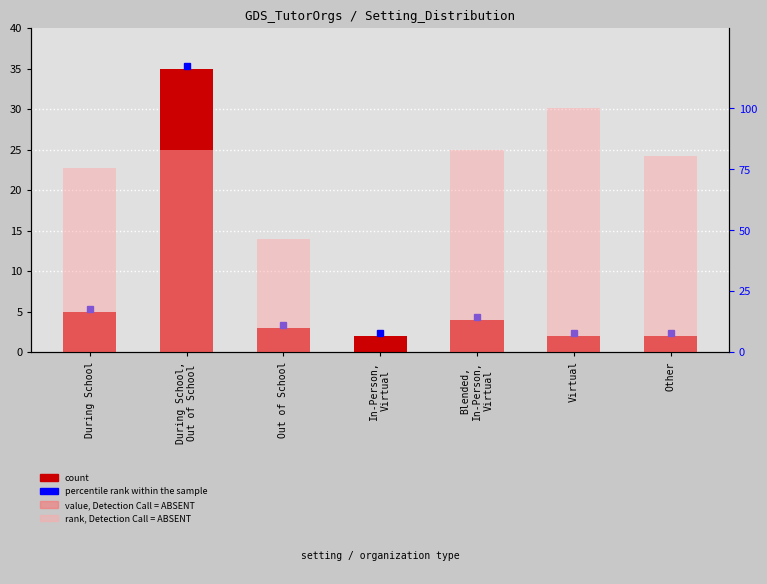

What is the difference between the count values at Out of School and Blended,
In-Person,
Virtual?

1.0